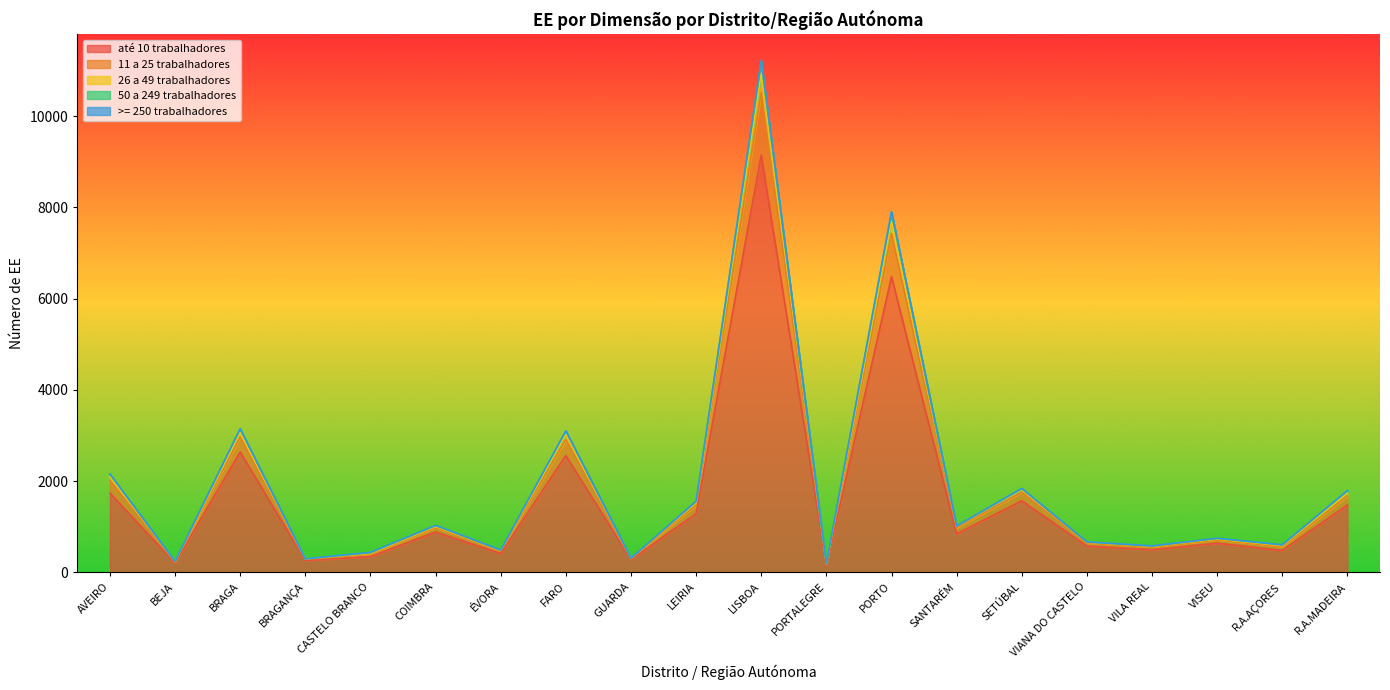

True or false: 11 a 25 trabalhadores and até 10 trabalhadores cross at least once.

False